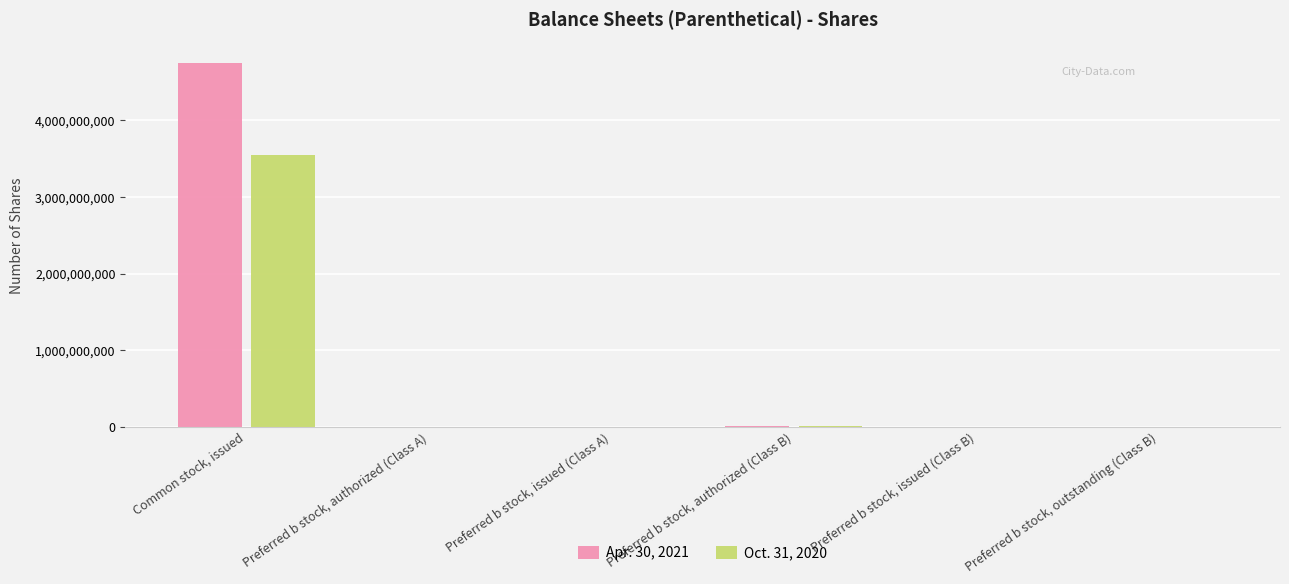

Are the bars horizontal?

No